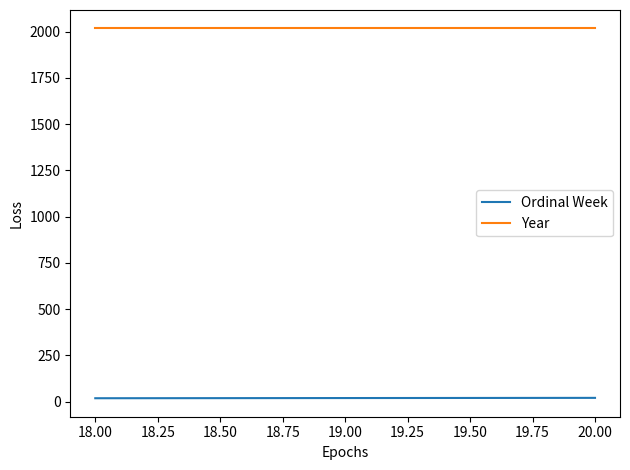

Which series has the largest total across all categories?

Year